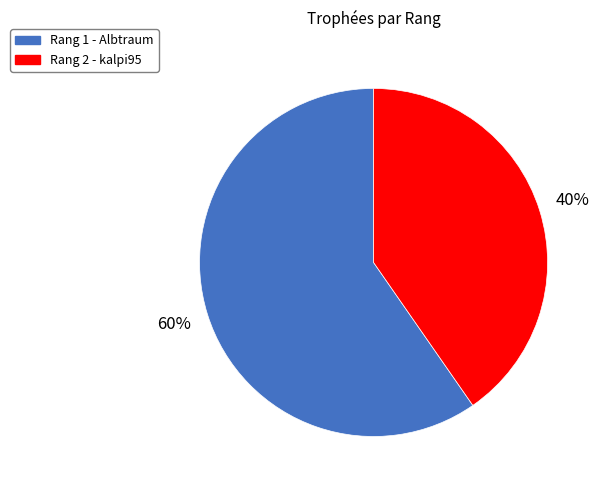

To the nearest percent, what is the average slice percentage?

50%